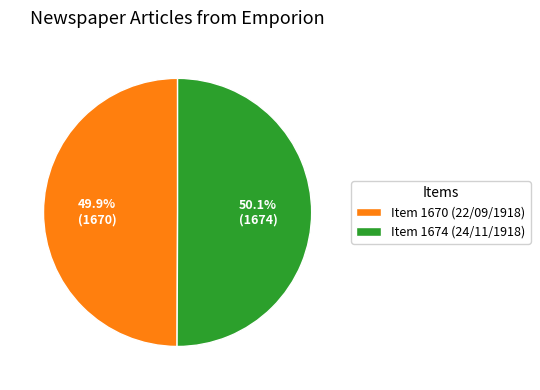

How many slices are in this pie chart?

2